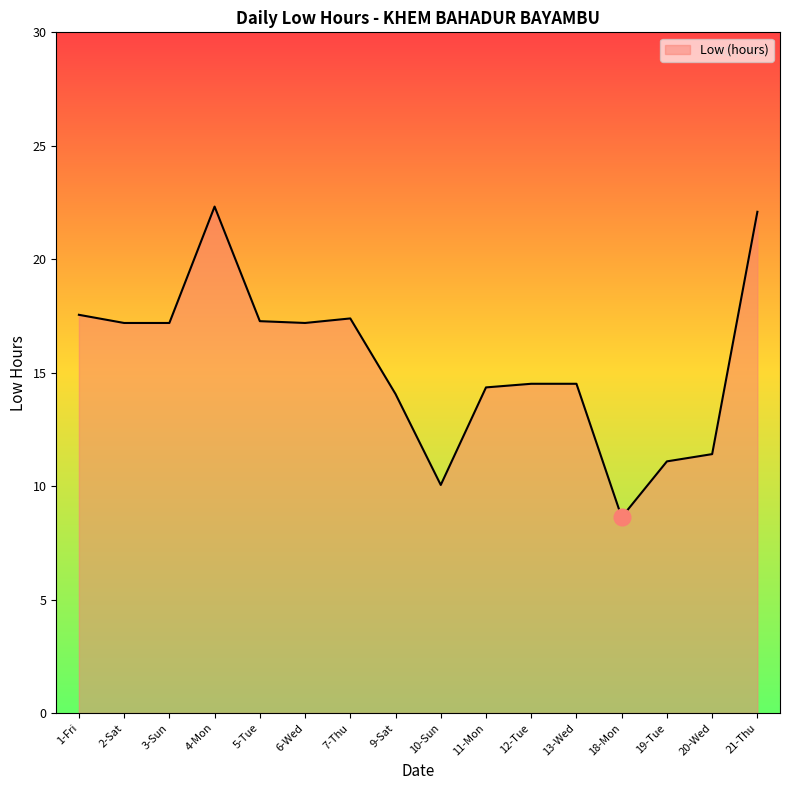

Is it true that the value at 21-Thu is 34.4?

False